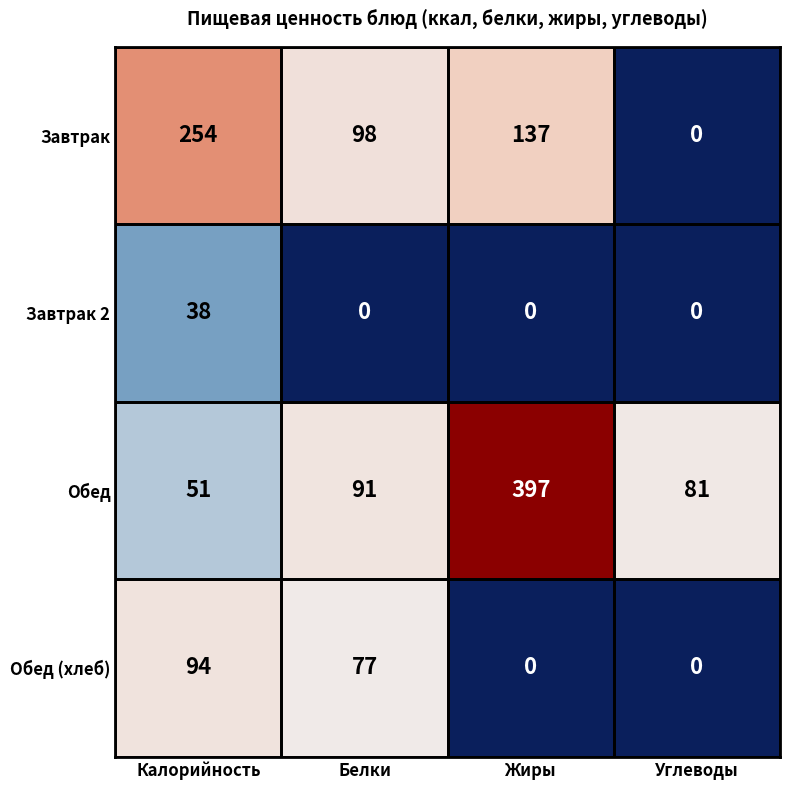

What is the sum of the Обед (хлеб) values at Калорийность and Жиры?

94